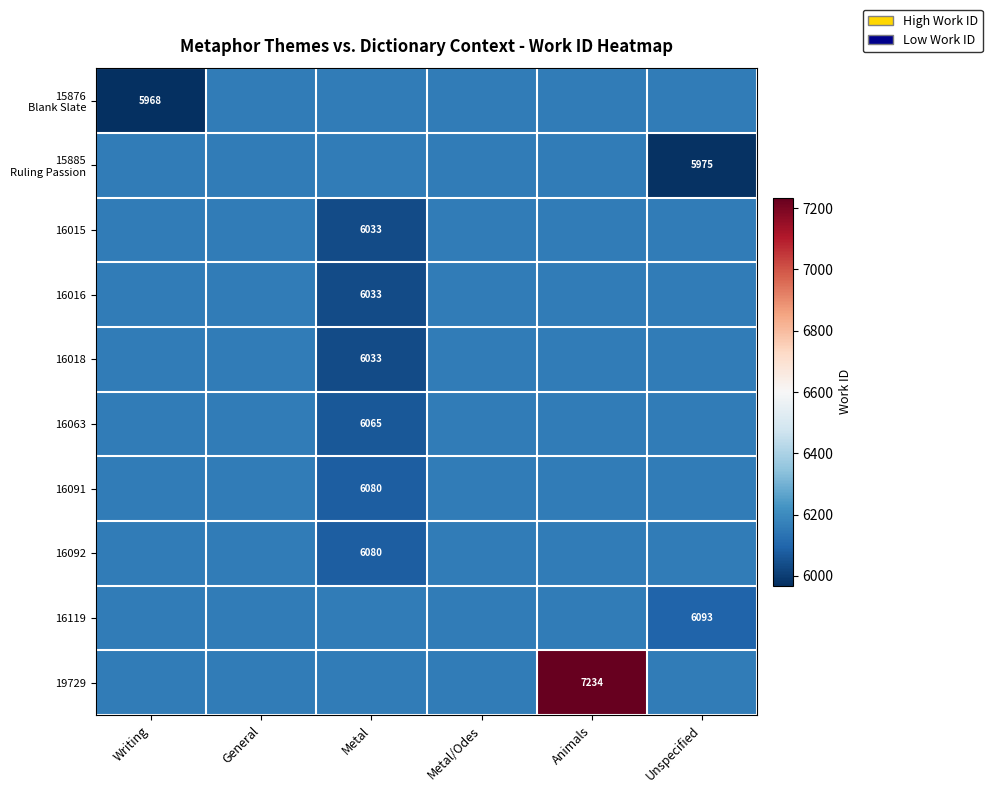

Between Writing and Metal/Odes, which is larger?

Metal/Odes